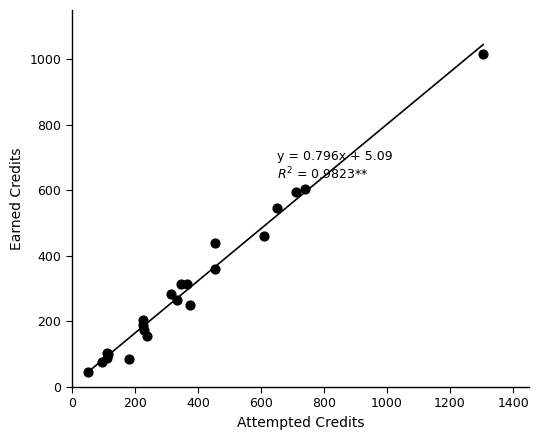

What Y value in the scatter plot is closest to 530?

545